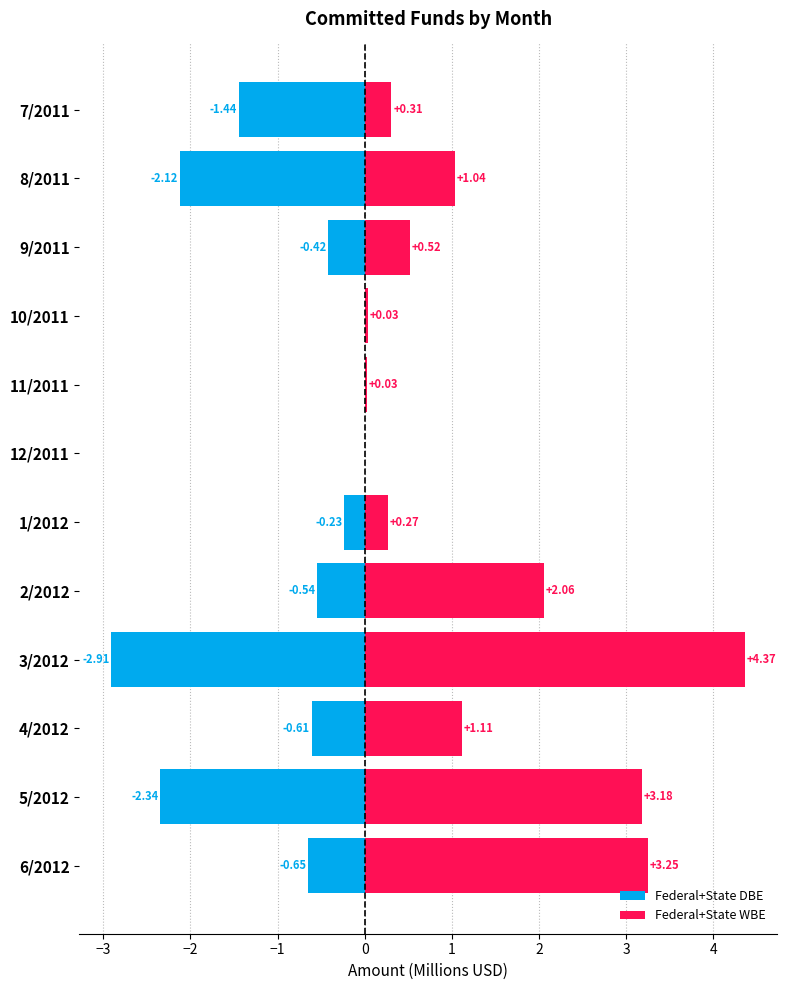

True or false: Federal+State DBE has a value of -1.1 at 6/2012.

False